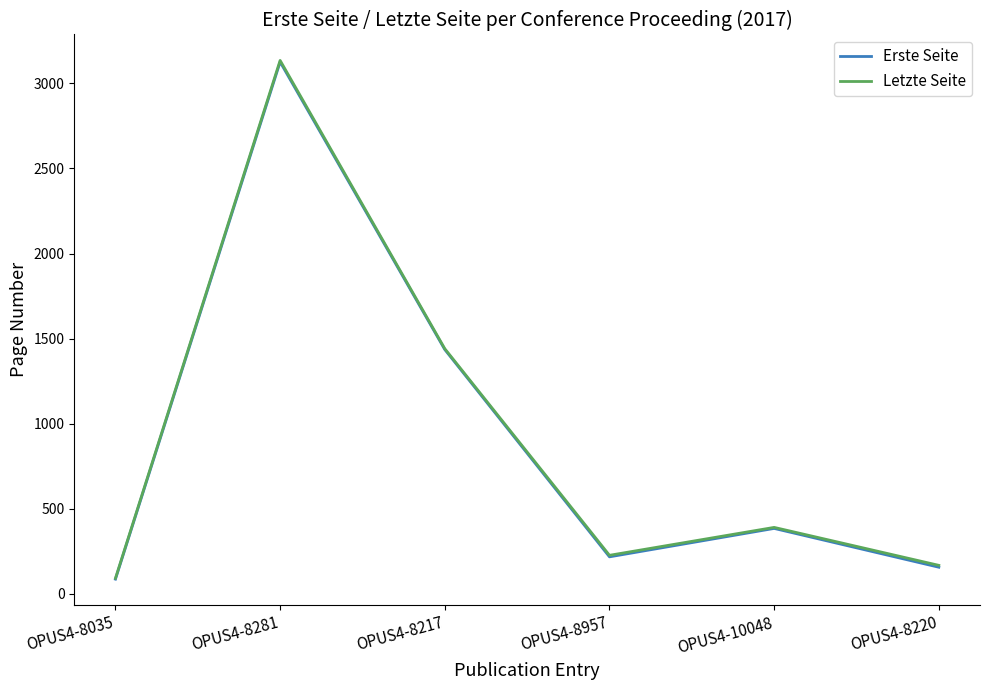

Between OPUS4-8035 and OPUS4-10048, which series saw the biggest shift?

Letzte Seite